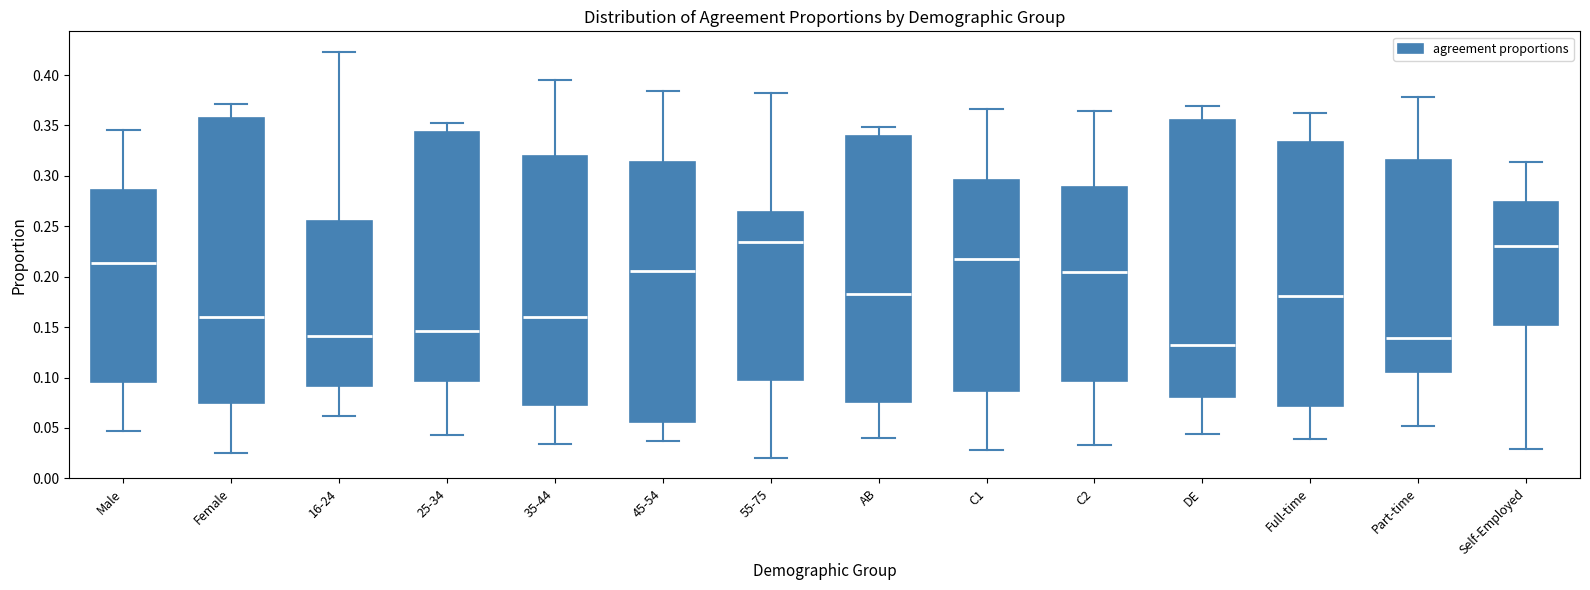

Reading left to right, transcribe this box plot: for each box, give where its median line is, the range the box spans, and where its two whiskers end, as read against the y-axis. The values are not printed on the chart, so give them approximately, as read against the axis.

Male: median 0.215, box 0.095 to 0.285, whiskers 0.045 to 0.345
Female: median 0.160, box 0.075 to 0.355, whiskers 0.025 to 0.370
16-24: median 0.140, box 0.090 to 0.255, whiskers 0.060 to 0.425
25-34: median 0.145, box 0.095 to 0.345, whiskers 0.045 to 0.350
35-44: median 0.160, box 0.075 to 0.320, whiskers 0.035 to 0.395
45-54: median 0.205, box 0.055 to 0.315, whiskers 0.035 to 0.385
55-75: median 0.235, box 0.095 to 0.265, whiskers 0.020 to 0.380
AB: median 0.185, box 0.075 to 0.340, whiskers 0.040 to 0.350
C1: median 0.220, box 0.085 to 0.295, whiskers 0.030 to 0.365
C2: median 0.205, box 0.095 to 0.290, whiskers 0.035 to 0.365
DE: median 0.130, box 0.080 to 0.355, whiskers 0.045 to 0.370
Full-time: median 0.180, box 0.070 to 0.335, whiskers 0.040 to 0.360
Part-time: median 0.140, box 0.105 to 0.315, whiskers 0.050 to 0.380
Self-Employed: median 0.230, box 0.150 to 0.275, whiskers 0.030 to 0.315